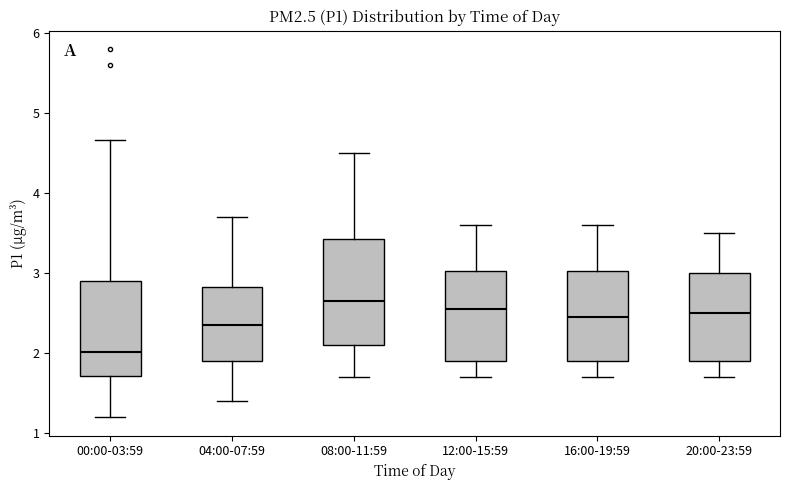

Reading left to right, transcribe this box plot: for each box, give where its median line is, the range the box spans, and where its two whiskers end, as read against the y-axis. The values are not printed on the chart, so give them approximately, as read against the axis.

00:00-03:59: median 2.0, box 1.7 to 2.9, whiskers 1.2 to 4.7
04:00-07:59: median 2.4, box 1.9 to 2.8, whiskers 1.4 to 3.7
08:00-11:59: median 2.7, box 2.1 to 3.4, whiskers 1.7 to 4.5
12:00-15:59: median 2.6, box 1.9 to 3.0, whiskers 1.7 to 3.6
16:00-19:59: median 2.5, box 1.9 to 3.0, whiskers 1.7 to 3.6
20:00-23:59: median 2.5, box 1.9 to 3.0, whiskers 1.7 to 3.5